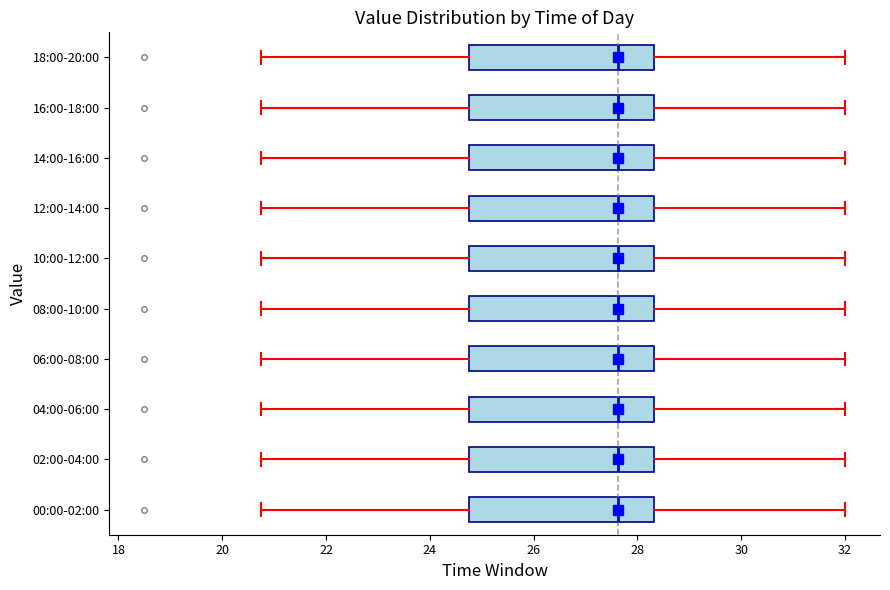

Where does the right whisker of the box for 16:00-18:00 end on the x-axis? The values are not printed on the chart, so give them approximately, as read against the axis.

32.0